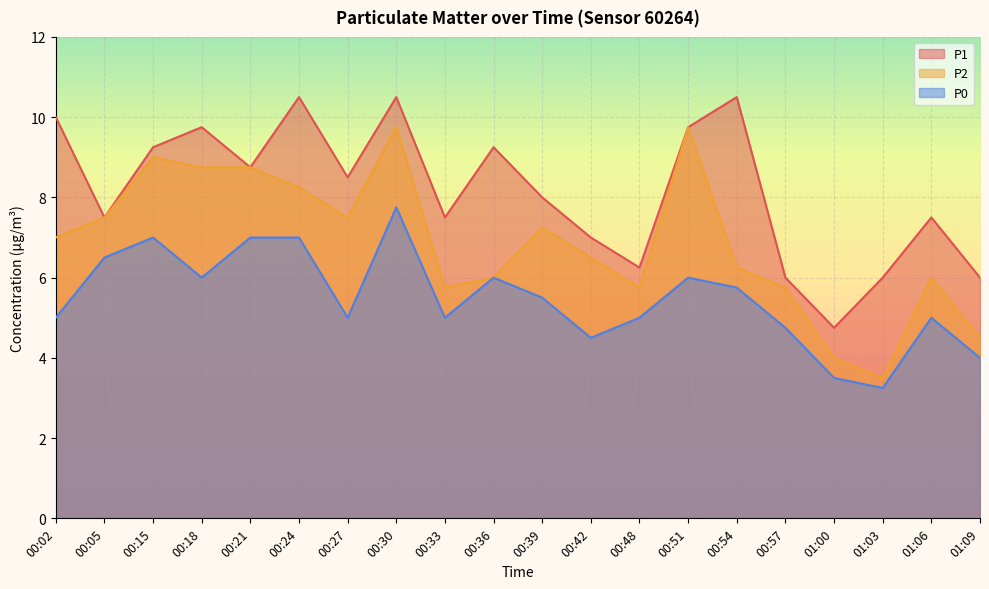

True or false: P0 and P1 cross at least once.

False